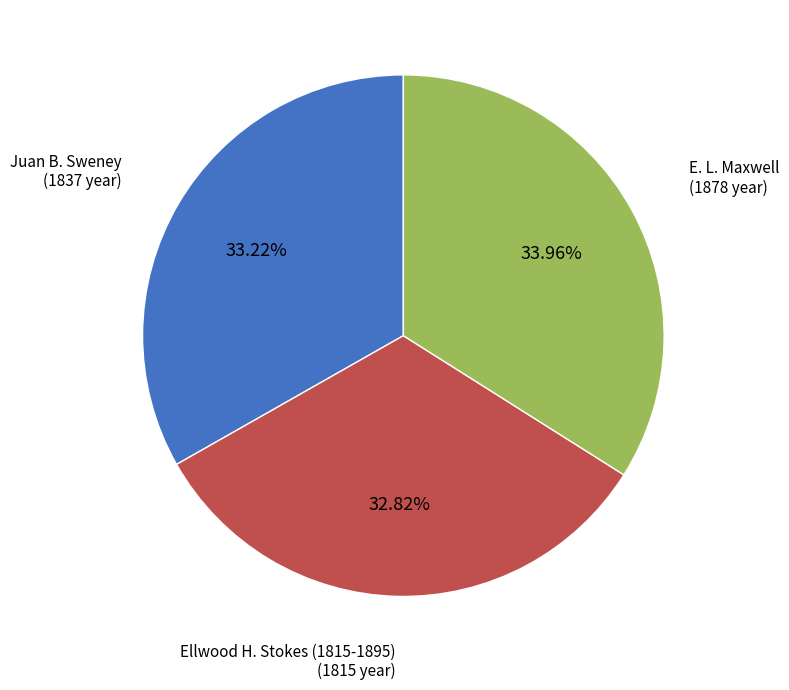

To the nearest percent, what portion does Ellwood H. Stokes (1815-1895) represent?

33%